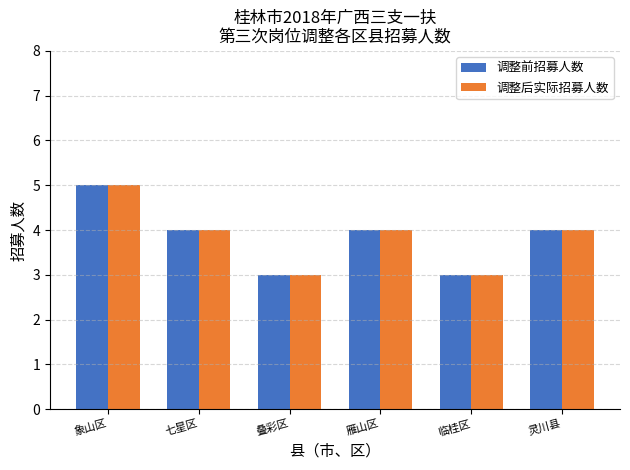

What position from the left is 雁山区?

4